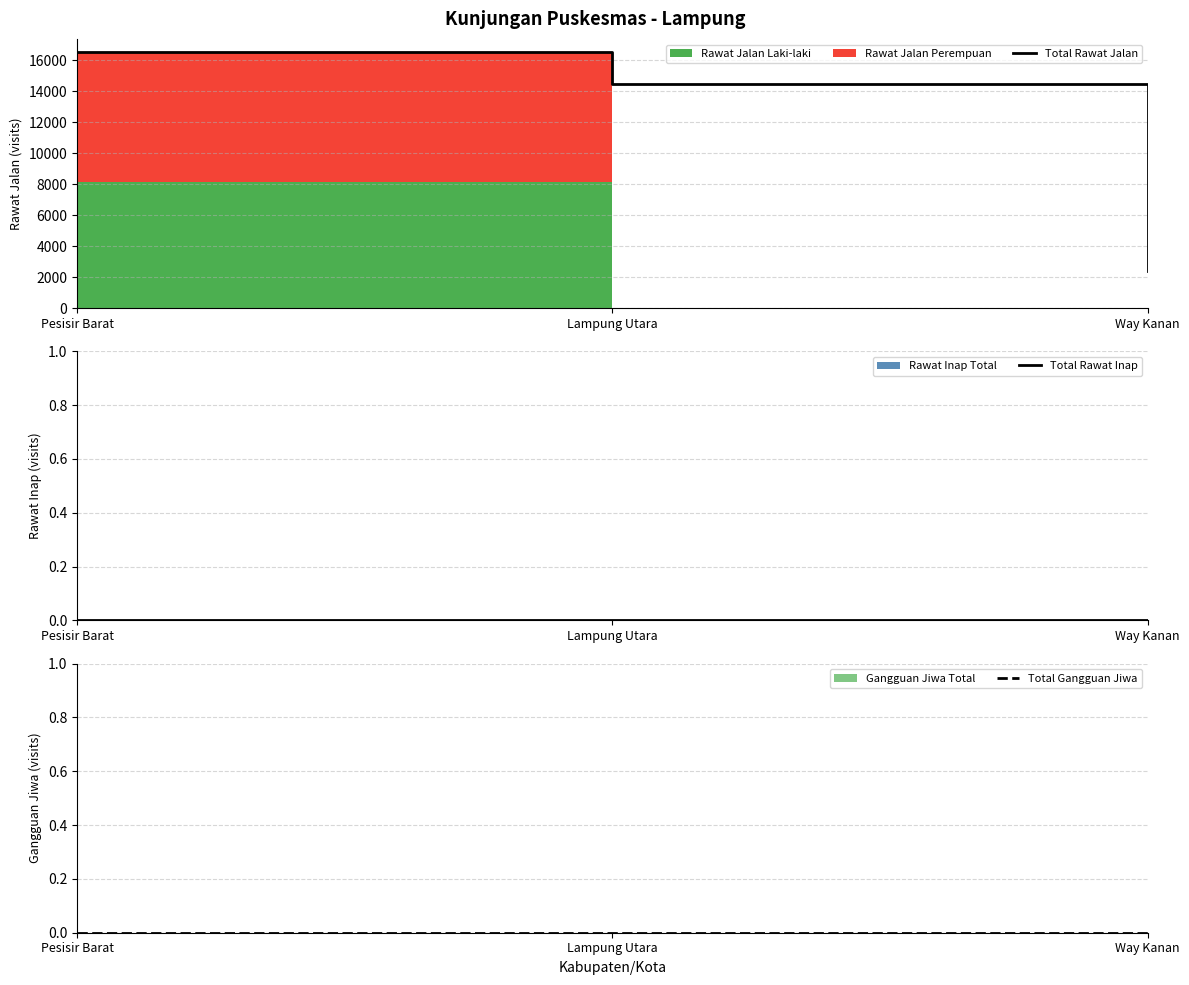

Does the chart display data point markers on the line(s)?

No